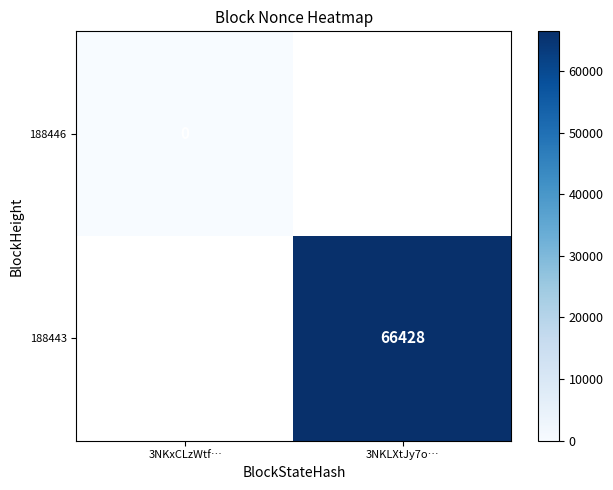

Is it true that 188443 equals 110836.8 at 3NKLXtJy7o…?

False